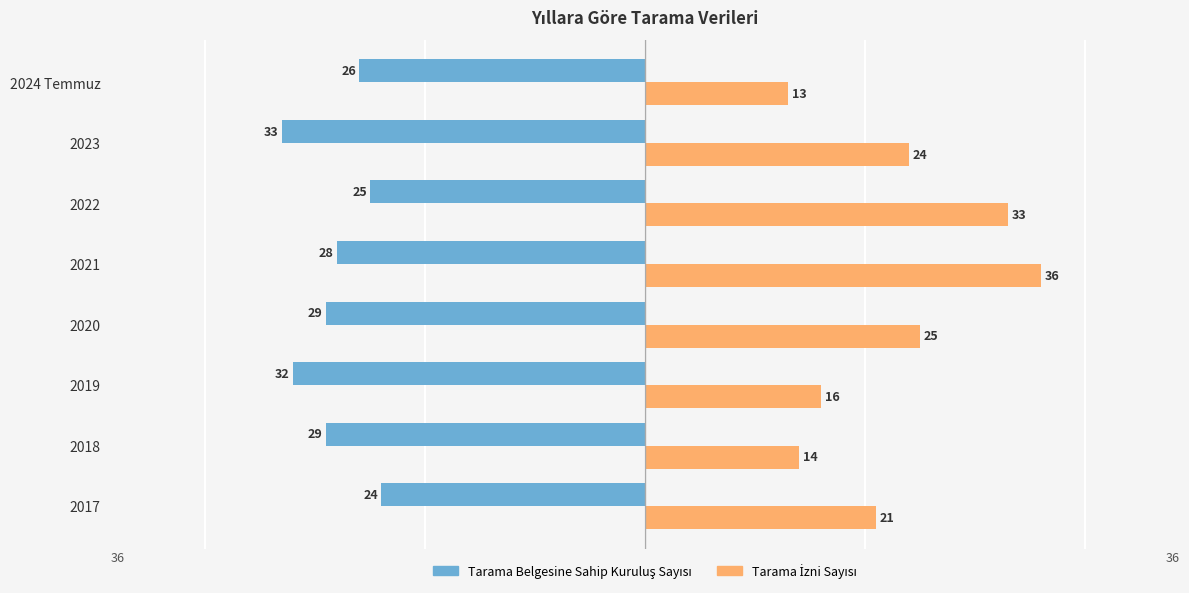

What is the difference between the highest and lowest values at 2023?

57